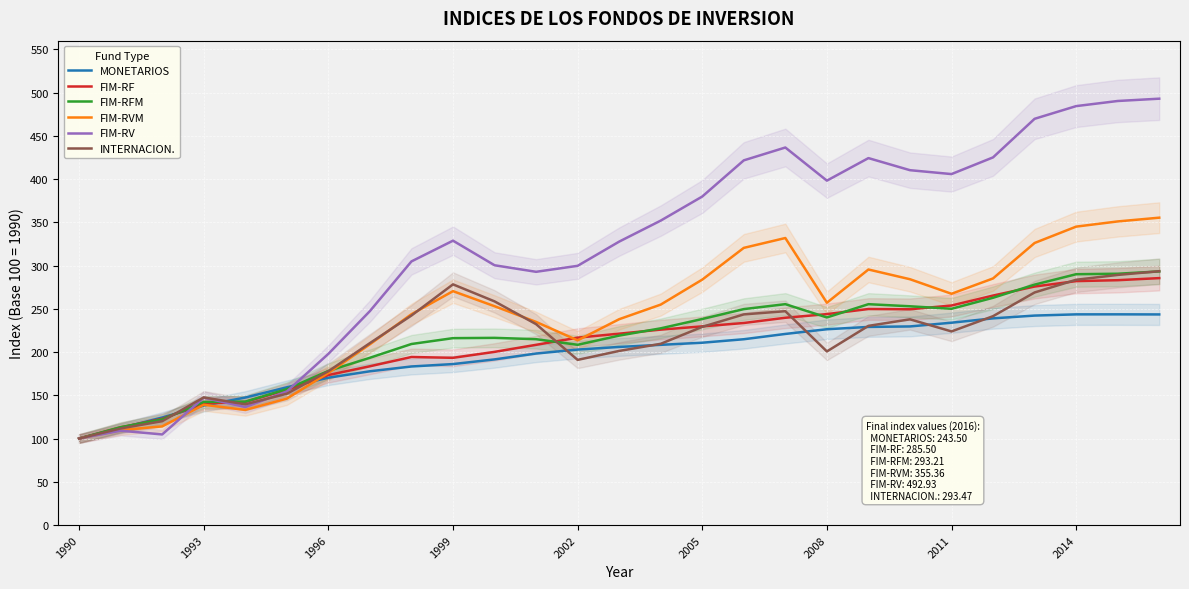

What is the highest value of the FIM-RVM series?

355.4